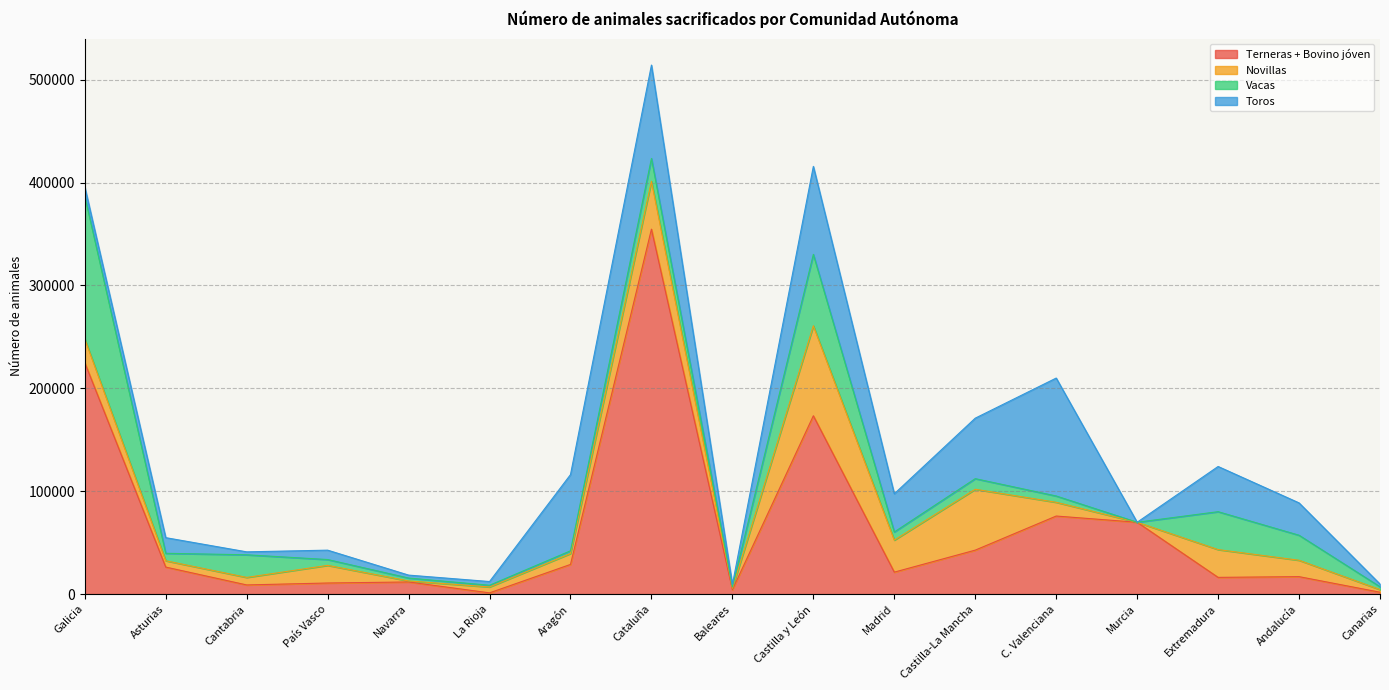

Which label corresponds to the smallest value in the chart?

Murcia